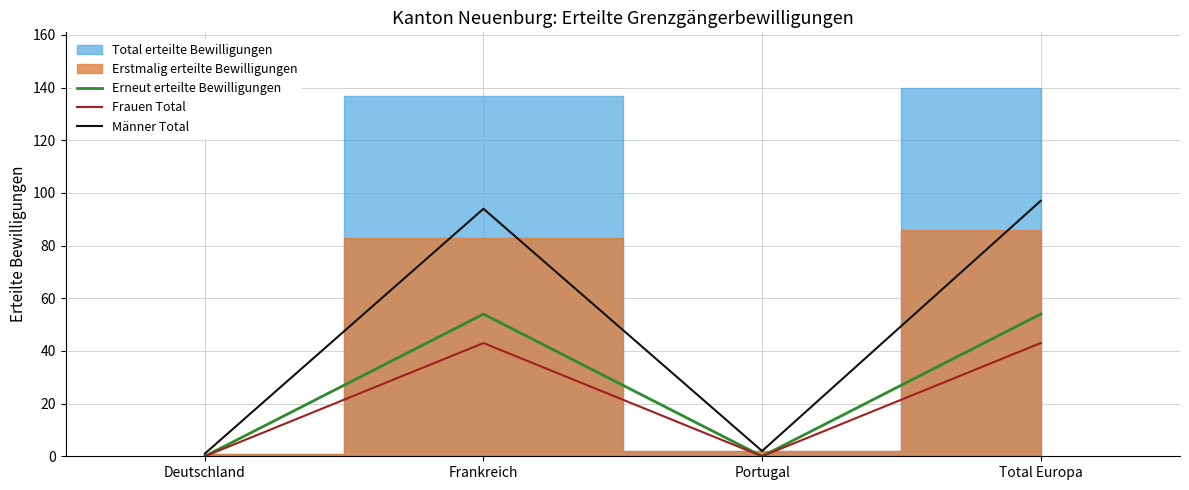

At which label does Frauen Total reach its minimum?

Deutschland